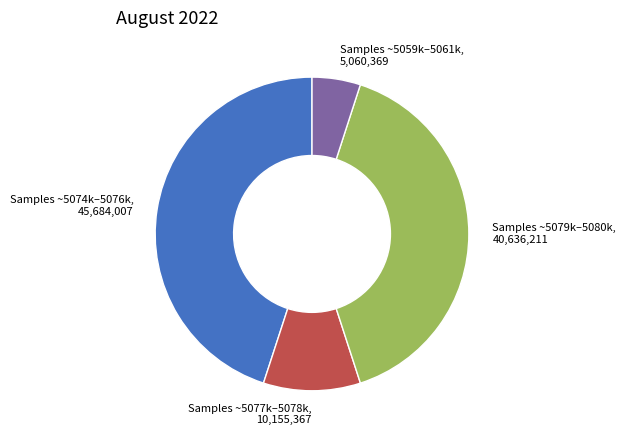

Is there any slice that represents more than half of the pie?

No